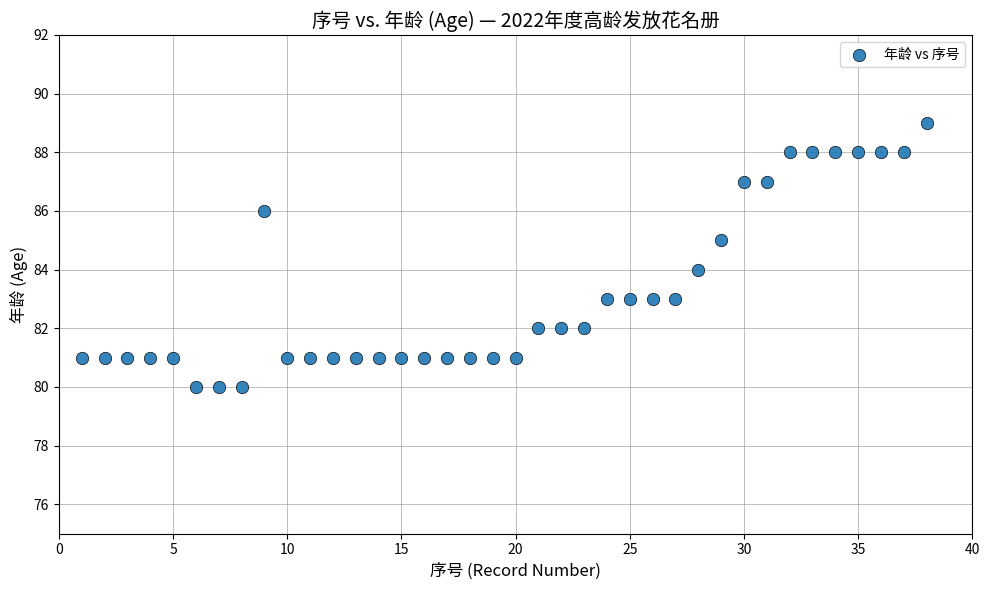

What is the range of X values (max minus min)?

37